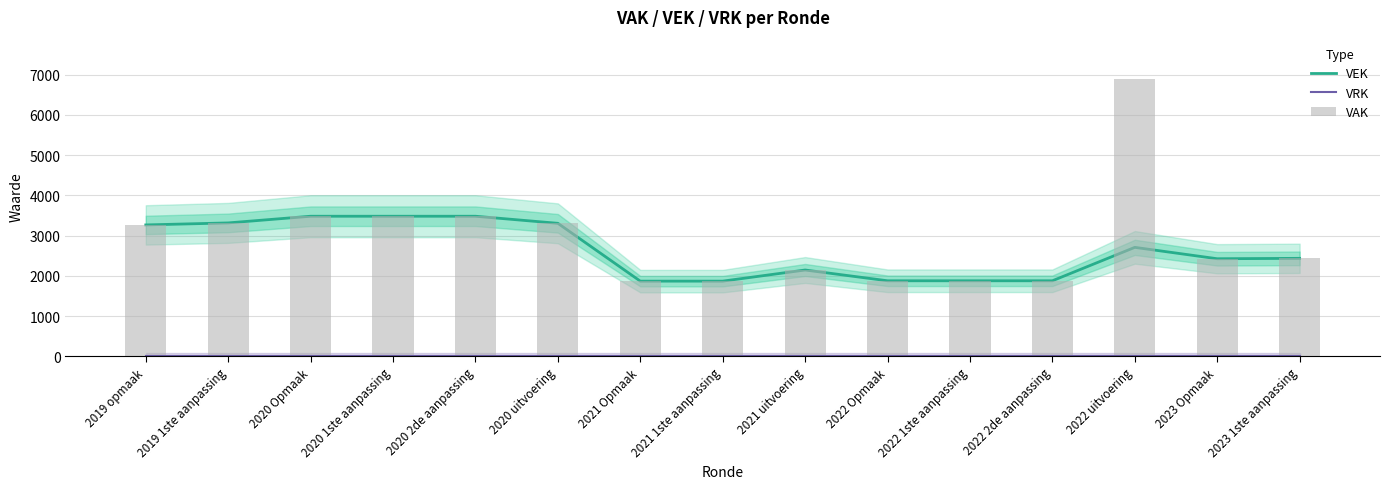

Count the number of data series in this chart.

3